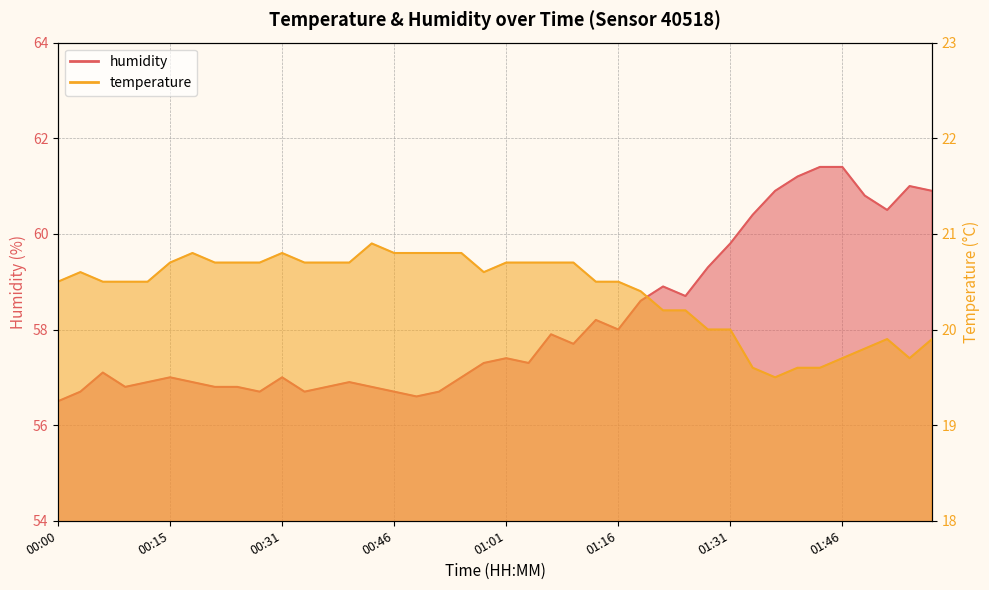

List the labels in order of humidity value, smallest first.

00:00, 00:49, 00:03, 00:28, 00:34, 00:46, 00:52, 00:09, 00:22, 00:25, 00:37, 00:43, 00:12, 00:18, 00:40, 00:15, 00:31, 00:55, 00:06, 00:58, 01:04, 01:01, 01:10, 01:07, 01:16, 01:13, 01:19, 01:25, 01:22, 01:28, 01:31, 01:34, 01:52, 01:49, 01:37, 01:58, 01:55, 01:40, 01:43, 01:46